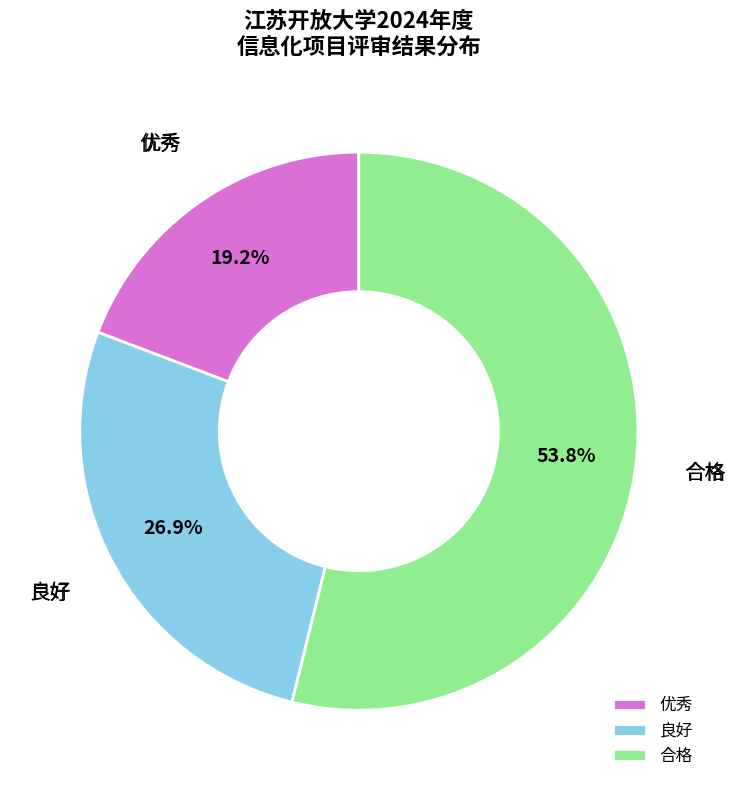

Which category has the biggest portion of the pie?

合格